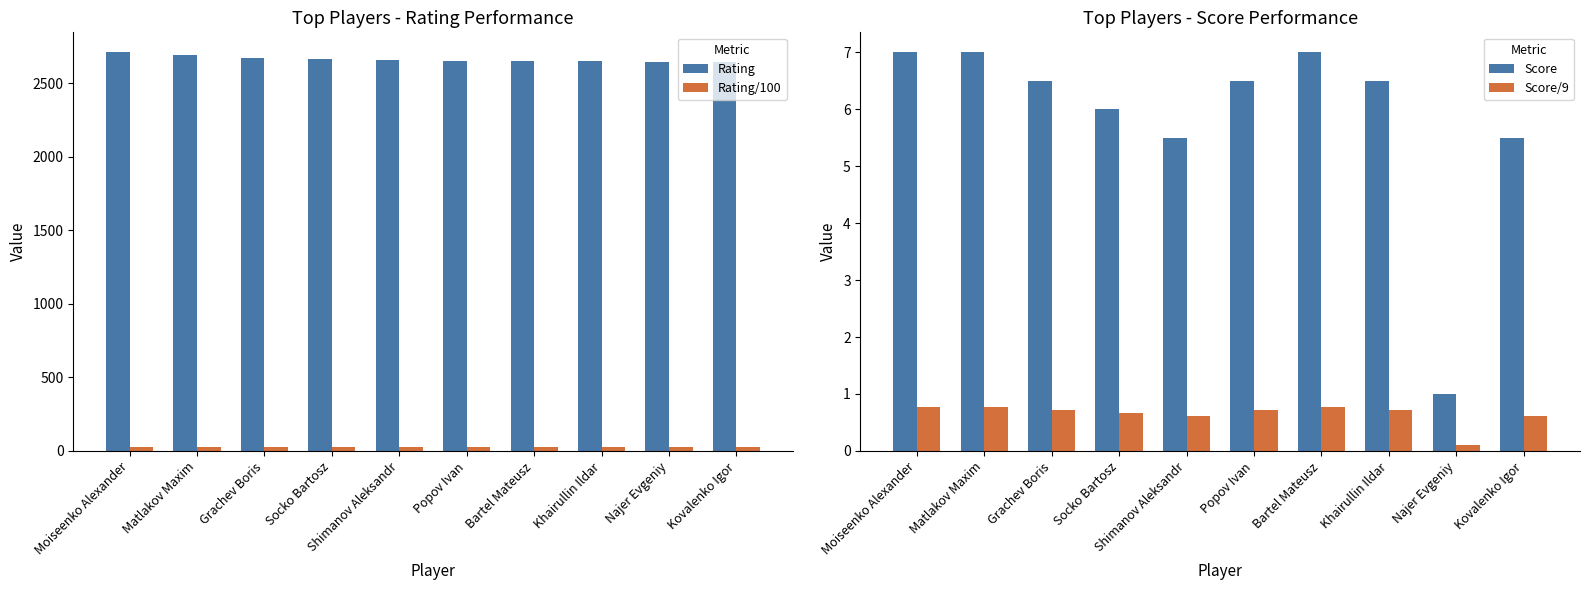

Which series changed the most between Matlakov Maxim and Shimanov Aleksandr?

Rating